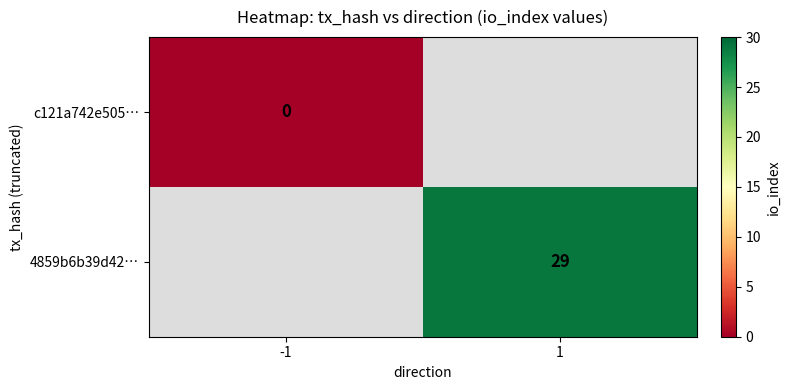

The value of 4859b6b39d42… at 1 is 29. True or false?

True